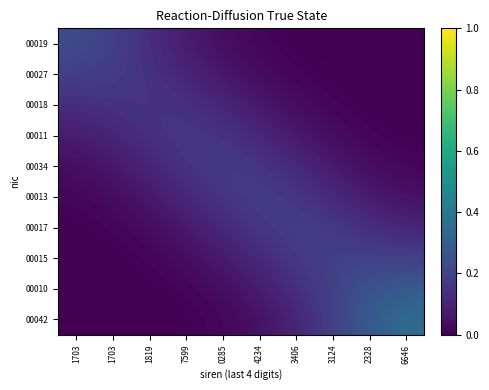

Rank the series by their maximum value, from lowest to highest.

00018, 00011, 00034, 00013, 00017, 00027, 00015, 00019, 00010, 00042